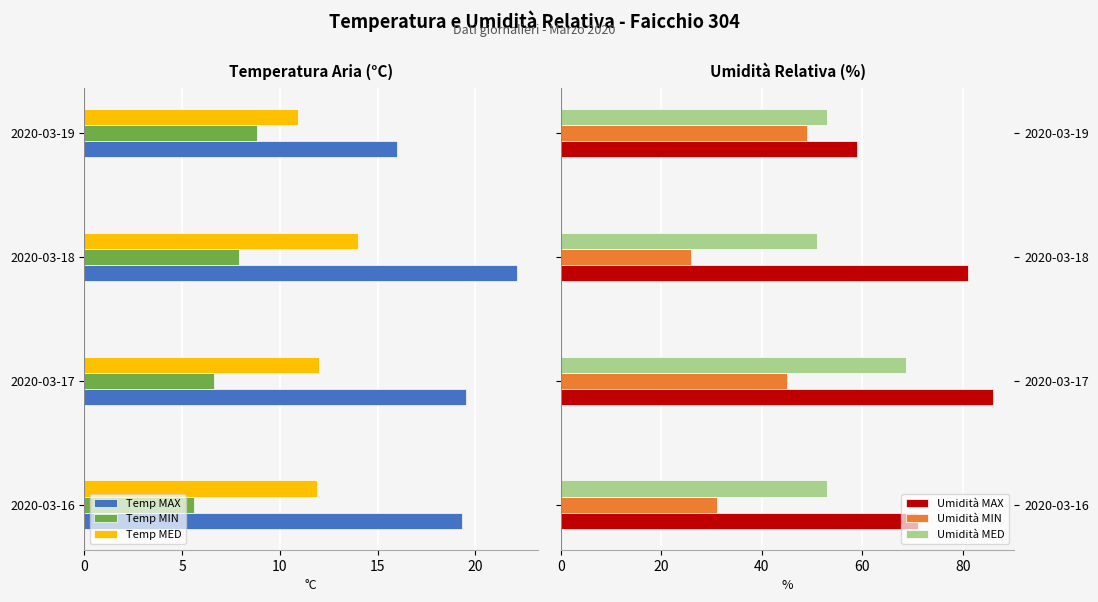

Which series changed the most between 15 and 10?

Umidità MIN